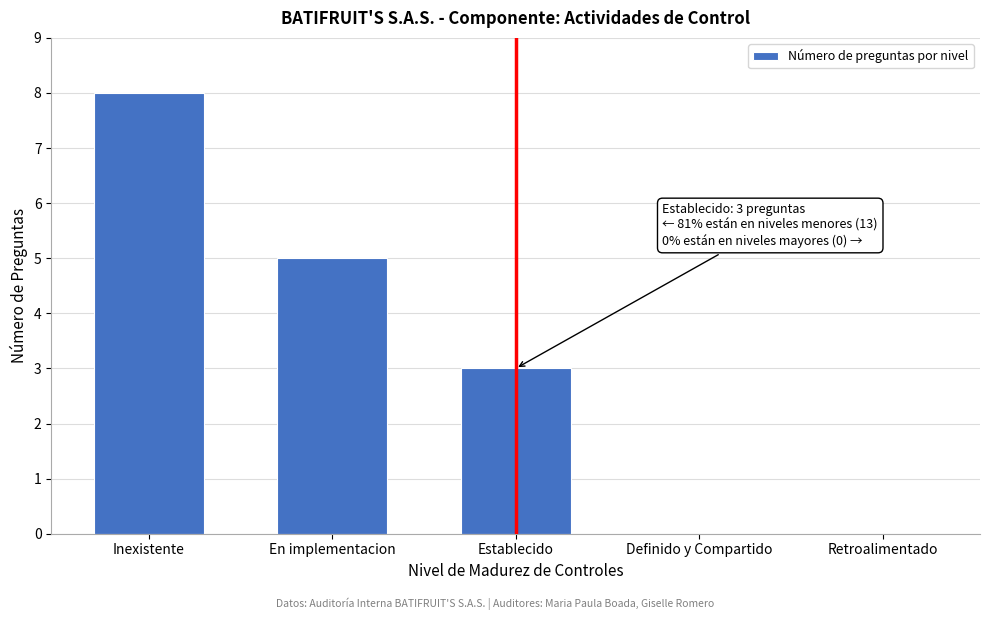

Reading left to right, list all the values displayed in this chart.

Inexistente=8	En implementacion=5	Establecido=3	Definido y Compartido=0	Retroalimentado=0